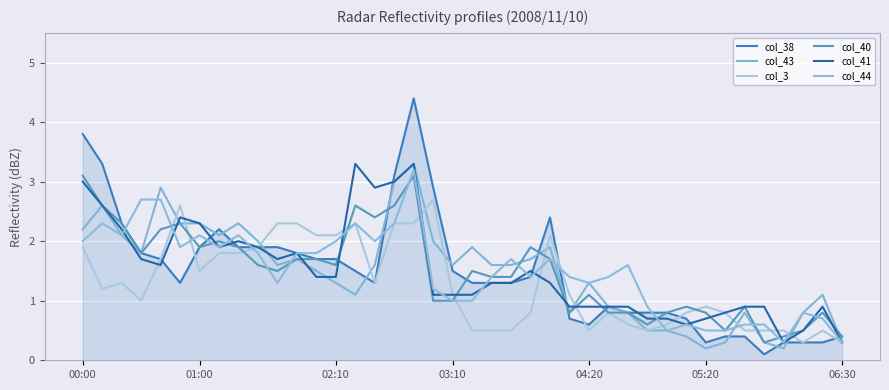

Count the number of categories in the chart.

40